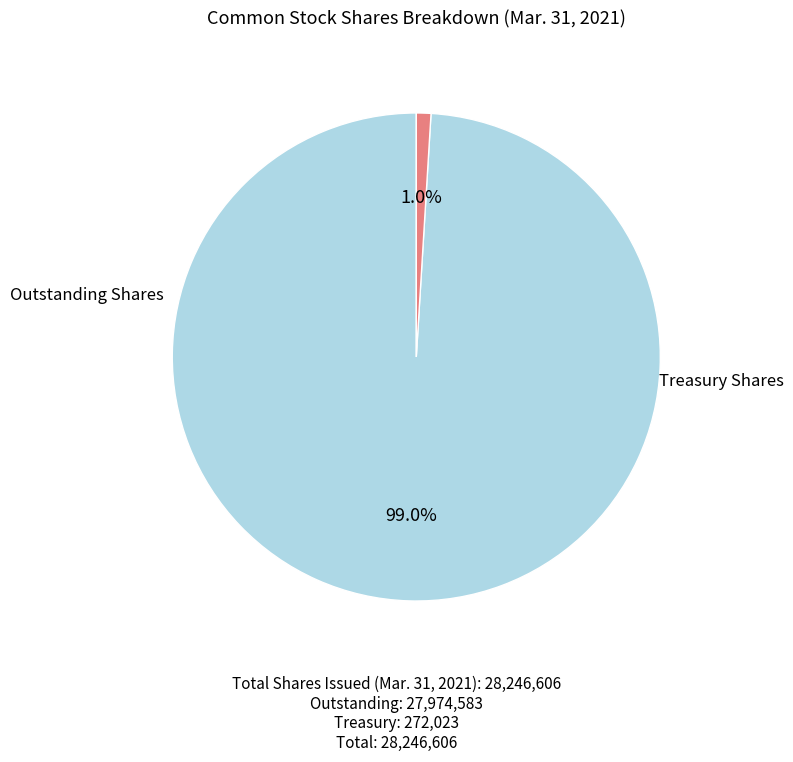

Does any single category account for the majority?

Yes